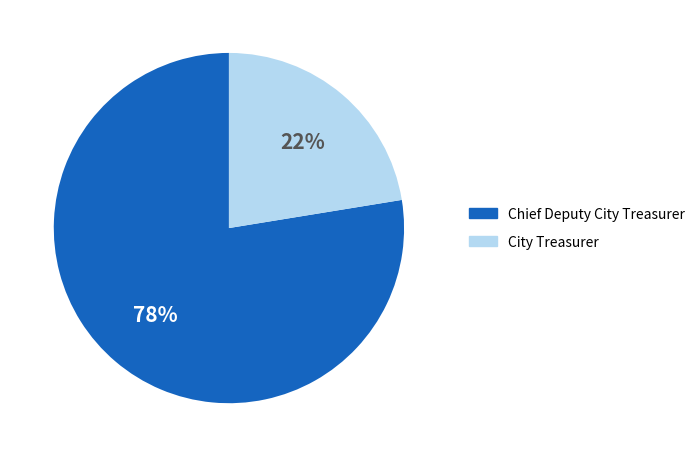

How many slices are in this pie chart?

2